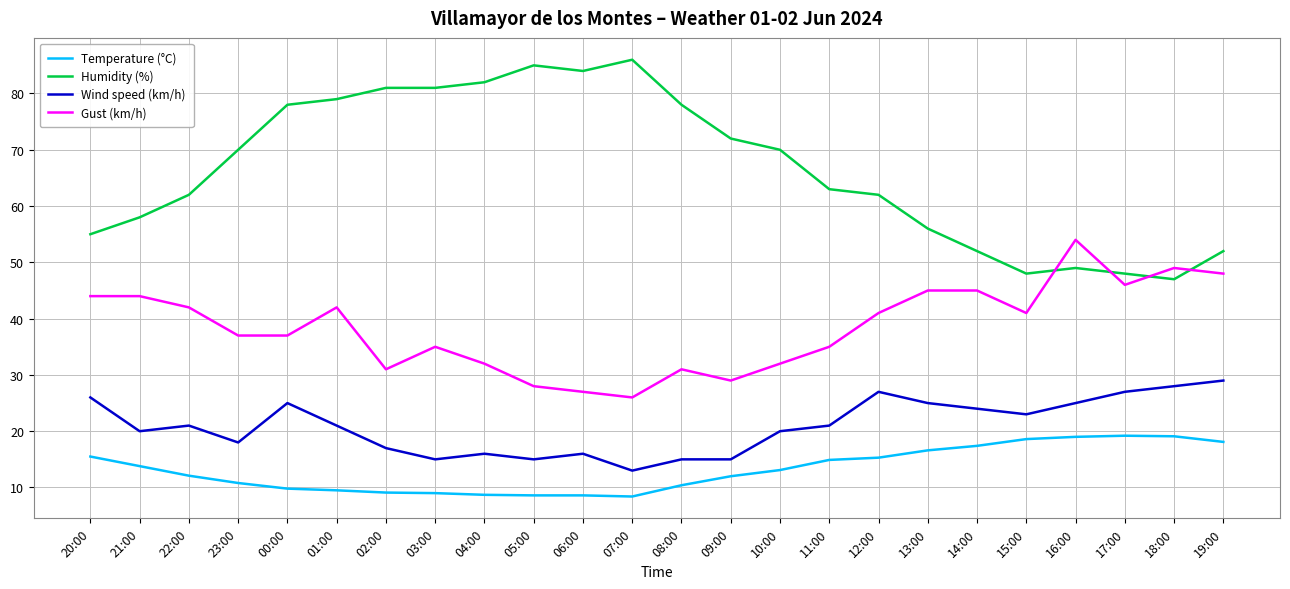

What are all the series names shown in the legend?

Temperature (°C), Humidity (%), Wind speed (km/h), Gust (km/h)